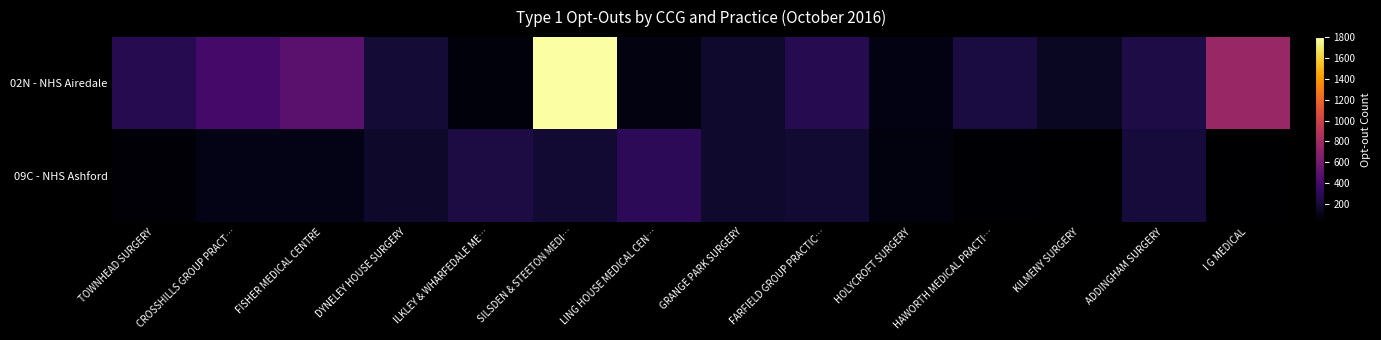

Rank the series by their maximum value, from lowest to highest.

09C - NHS Ashford, 02N - NHS Airedale